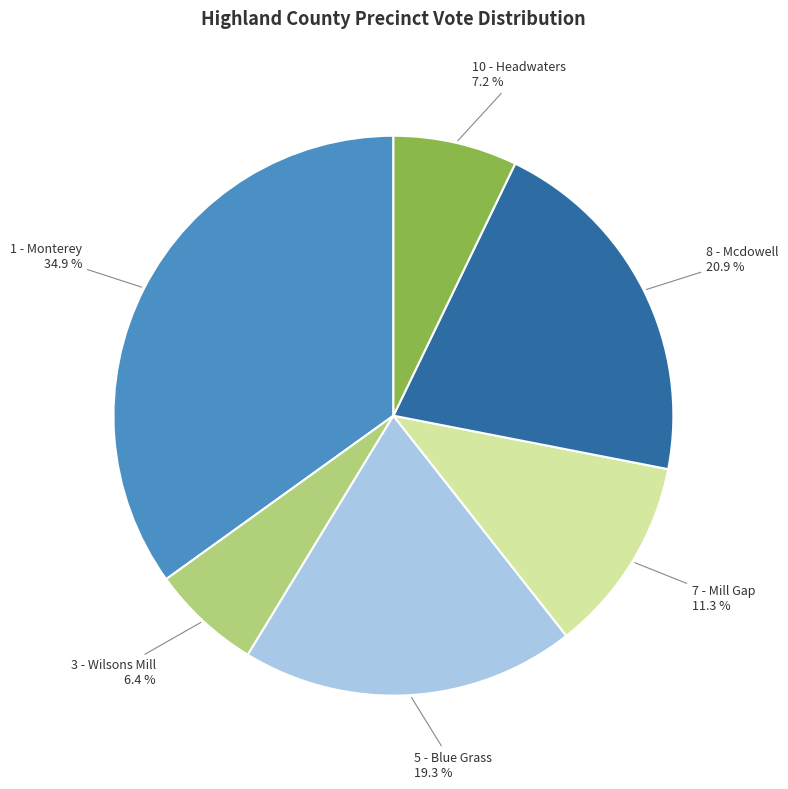

Does any single category account for the majority?

No